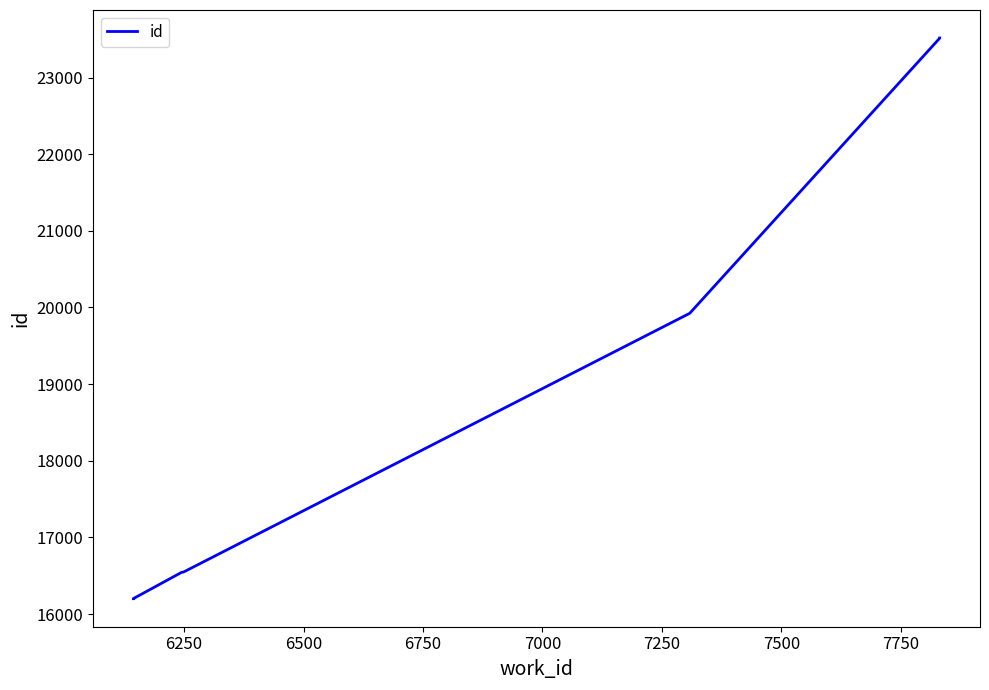

Reading right to left, transcribe all the data shown in this chart.

23516	23514	19924	16548	16547	16546	16545	16544	16201	16200